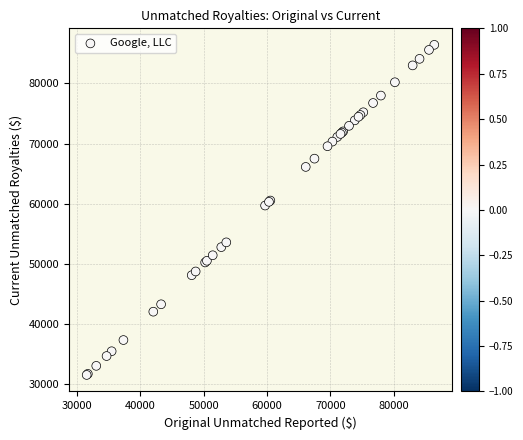

What Y value in the scatter plot is closest to 58971?

59696.0